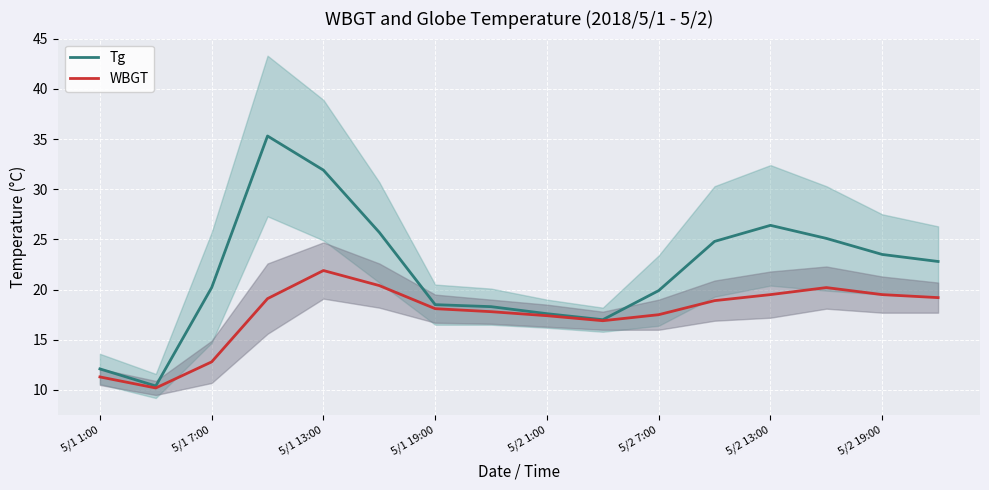

What is the average value of the Tg series?

21.8